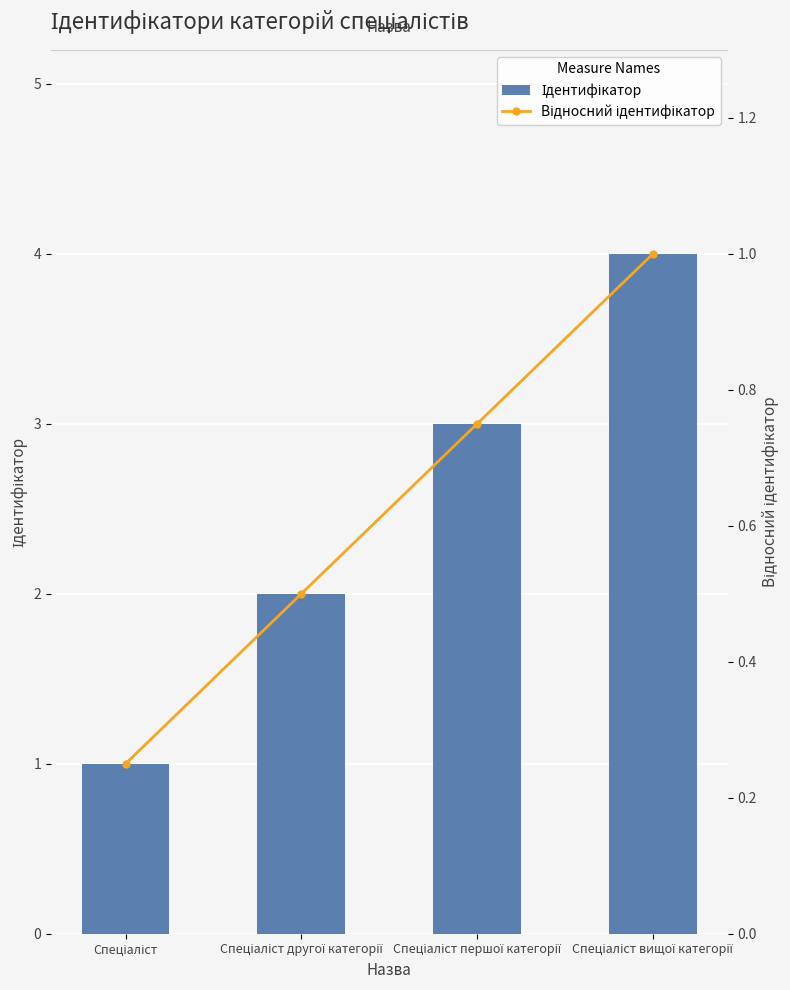

At which category does the chart reach its peak across all series?

Спеціаліст вищої категорії